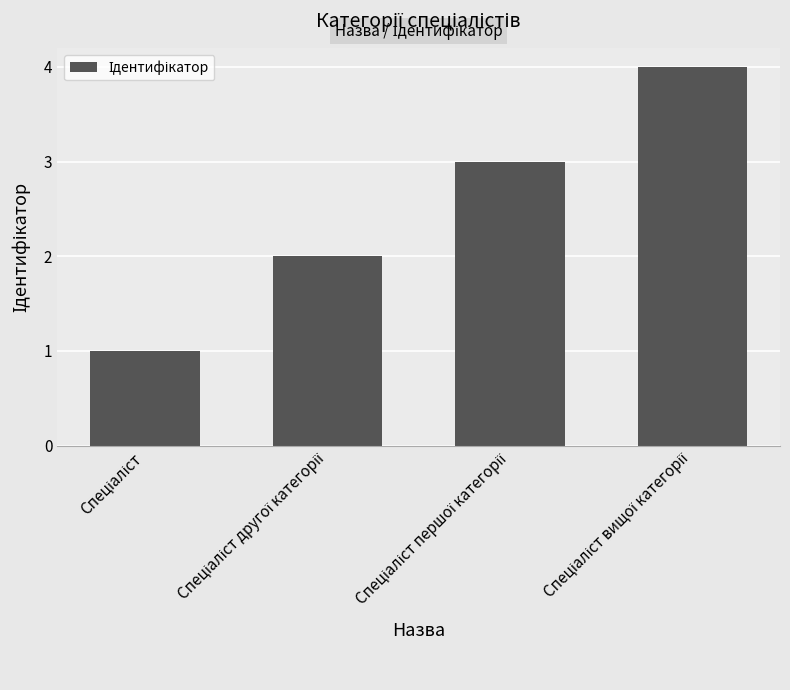

Count the number of categories in the chart.

4